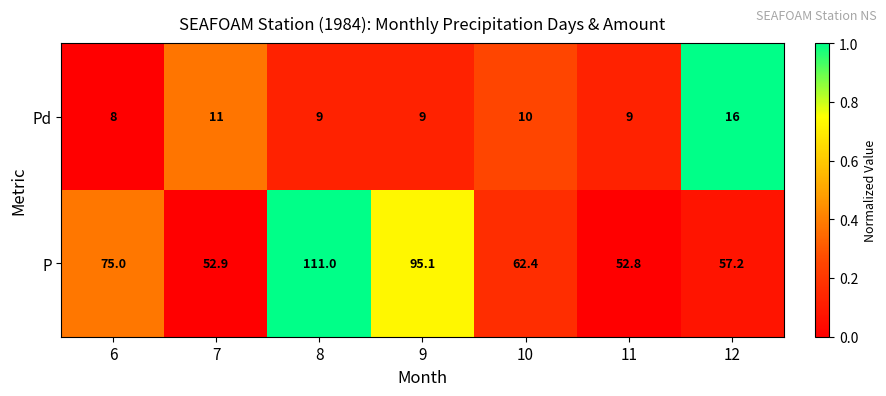

Rank the series by their average value, from highest to lowest.

P, Pd